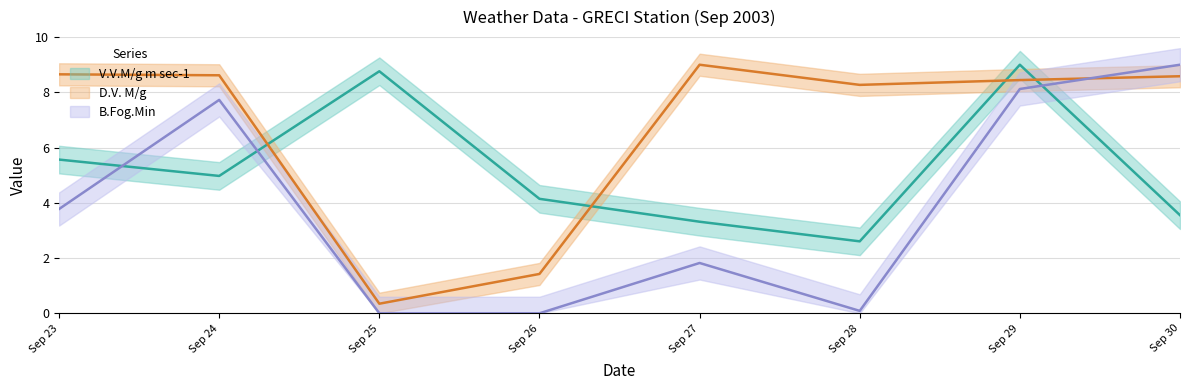

What is the average value of the V.V.M/g m sec-1 series?

5.2